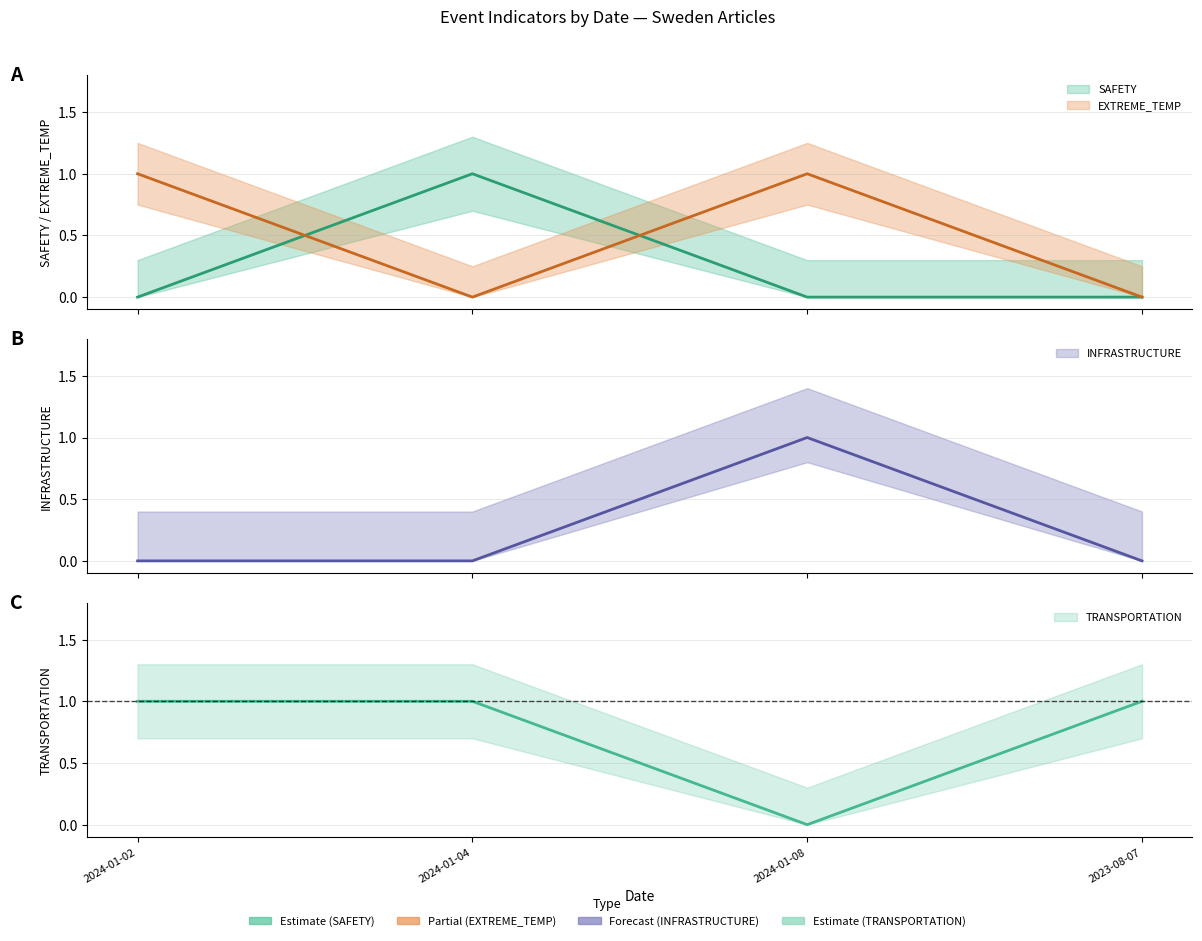

What is the label of the 1st point from the right?

2023-08-07